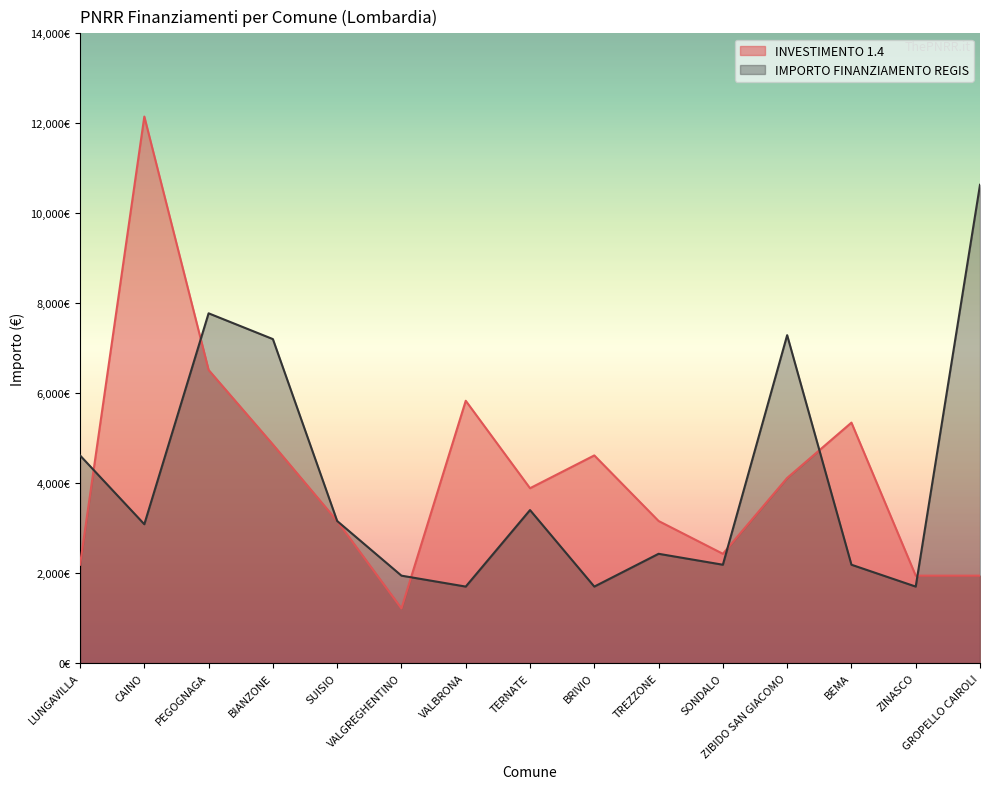

What is the label of the 7th point from the left?

VALBRONA